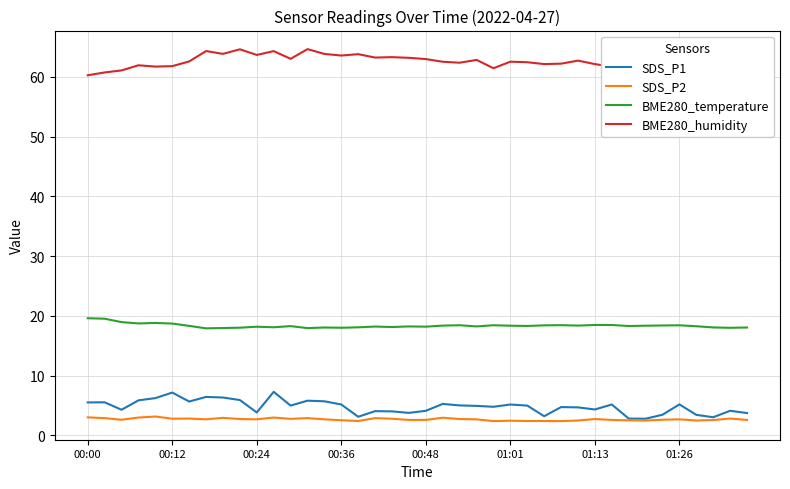

What is the greatest value displayed?

64.7